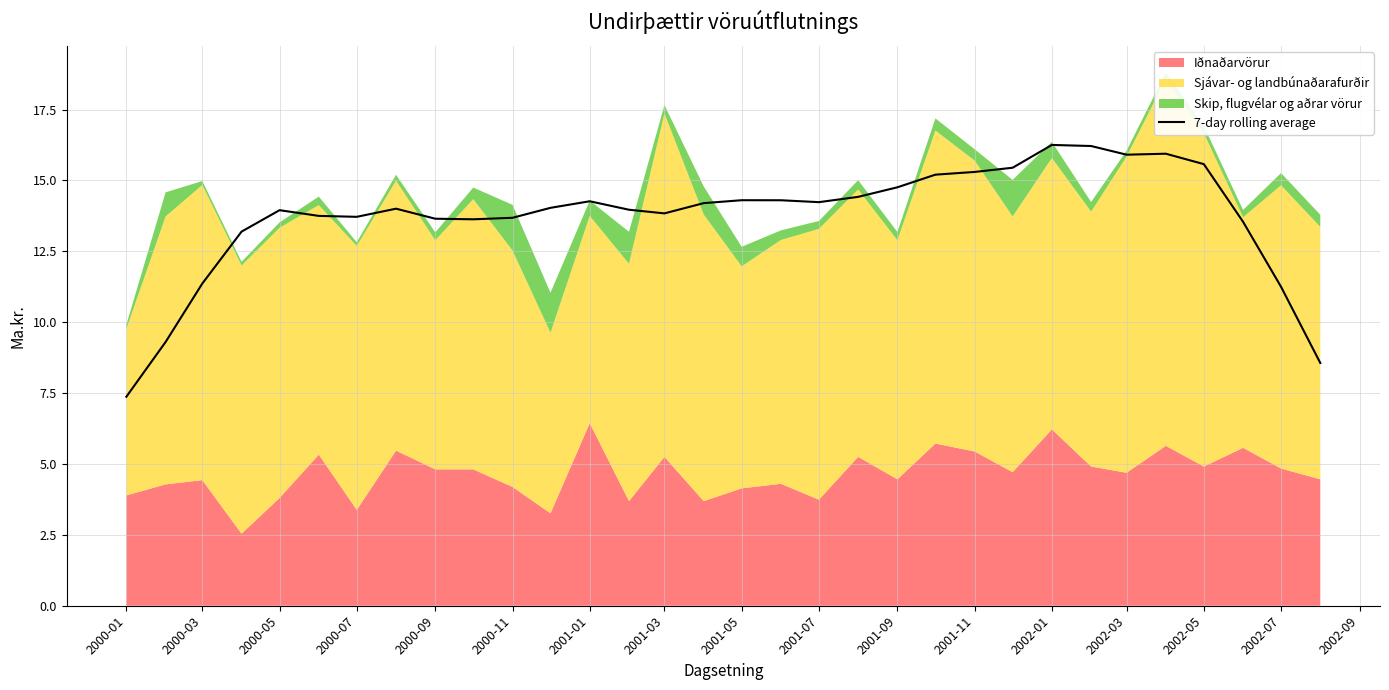

What is the maximum value for 7-day rolling average?

16.3